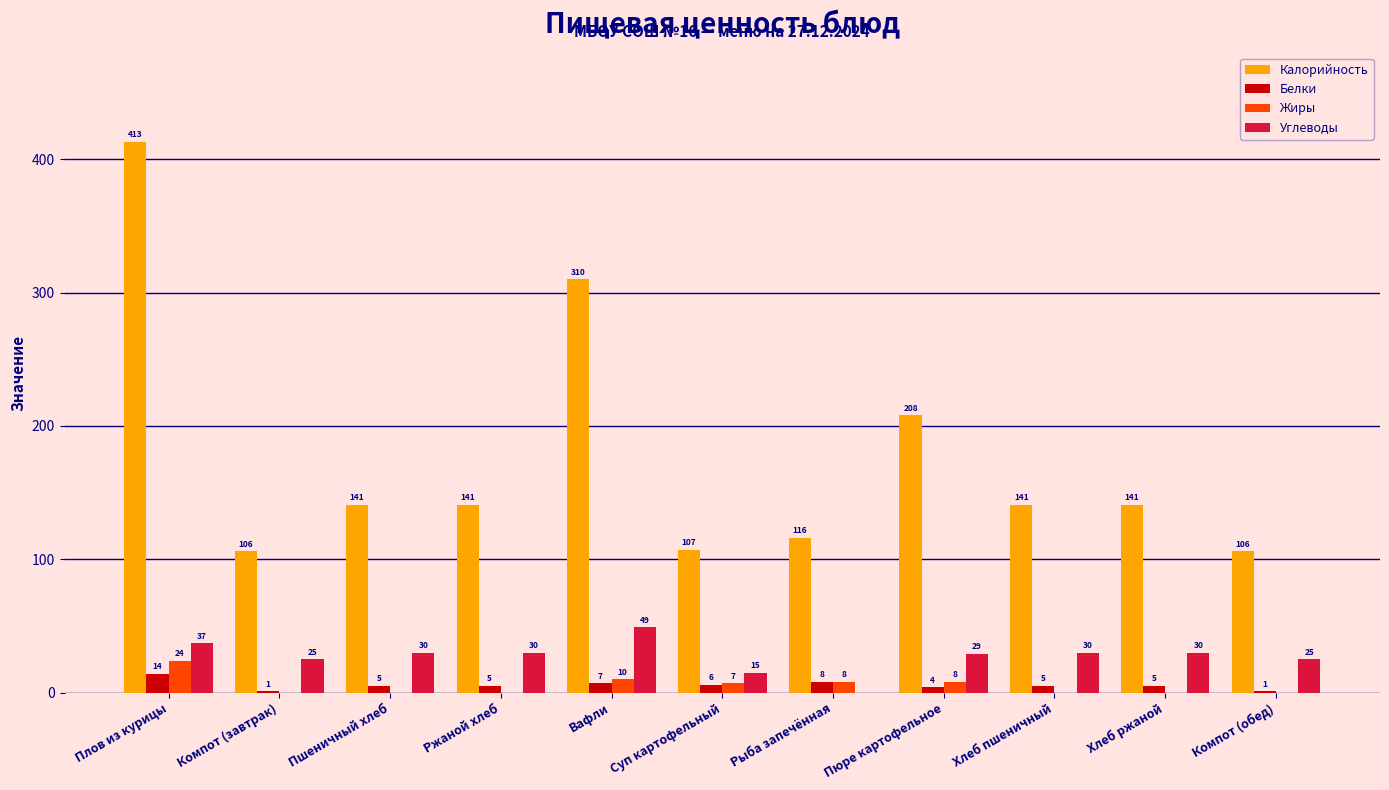

Which series changed the most between Компот (завтрак) and Суп картофельный?

Углеводы